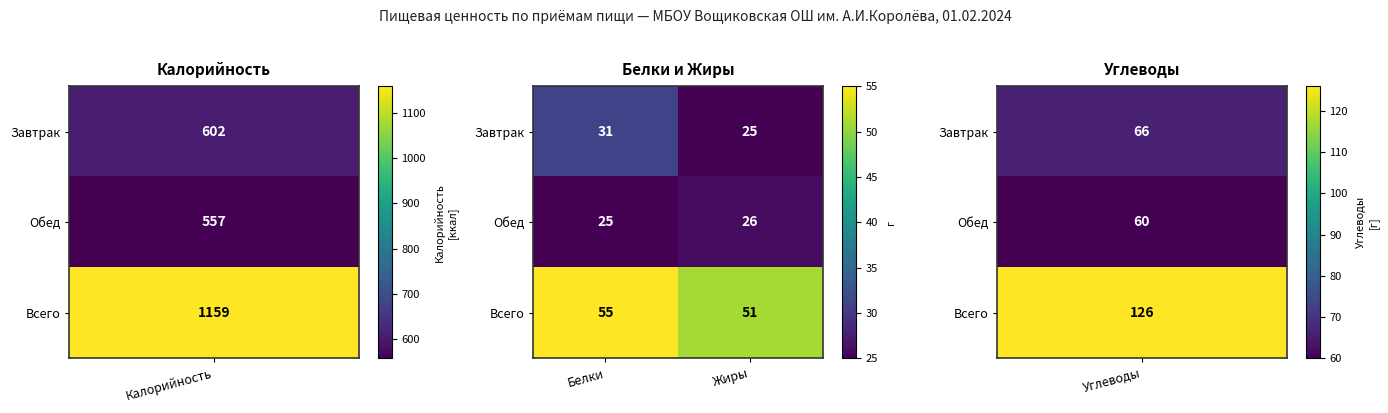

How many categories are shown in the chart?

2